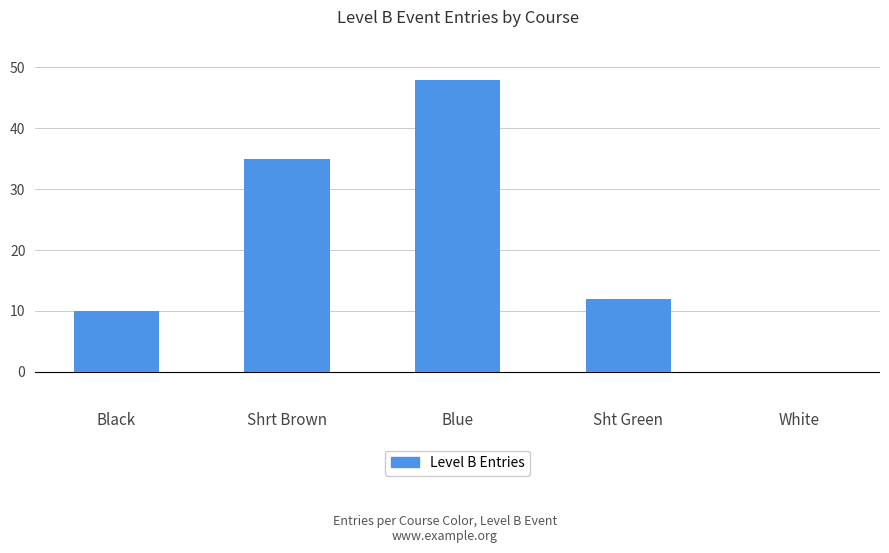

What is the average value?

21